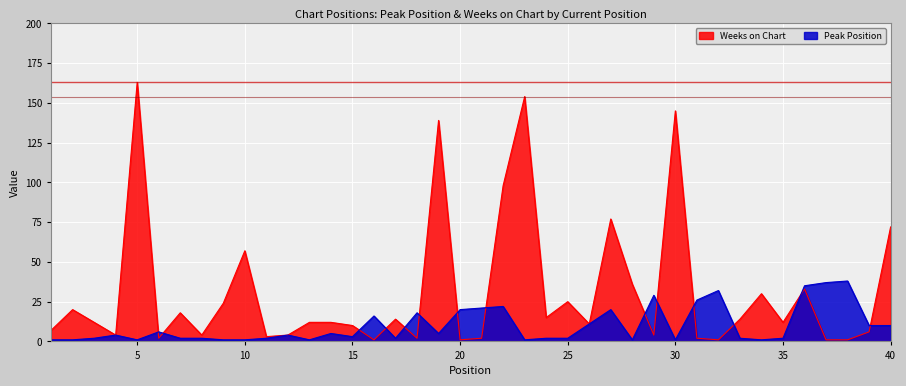

Does the chart display data point markers on the line(s)?

No